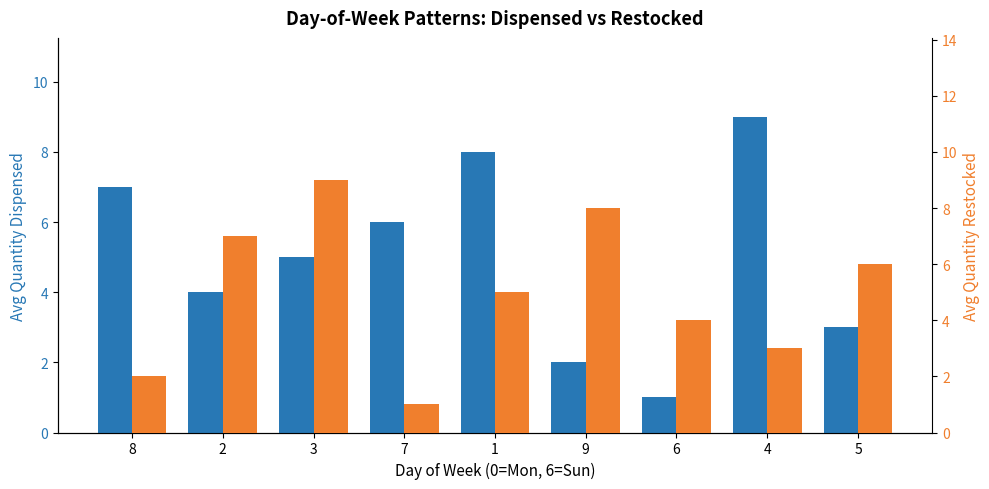

Reading left to right, list all the values displayed in this chart.

col_2: 8=7	2=4	3=5	7=6	1=8	9=2	6=1	4=9	5=3
col_6: 8=2	2=7	3=9	7=1	1=5	9=8	6=4	4=3	5=6